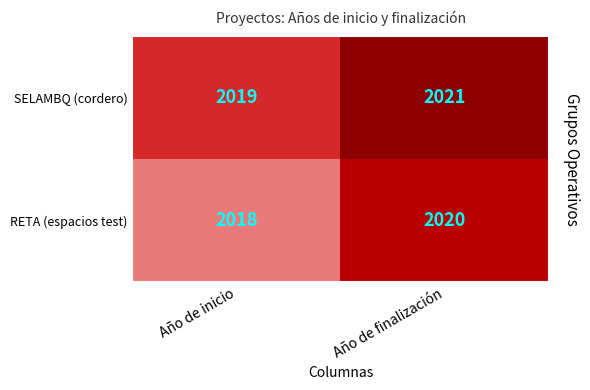

Reading left to right, what are all the values shown in this chart?

SELAMBQ (cordero): 2019	2021
RETA (espacios test): 2018	2020